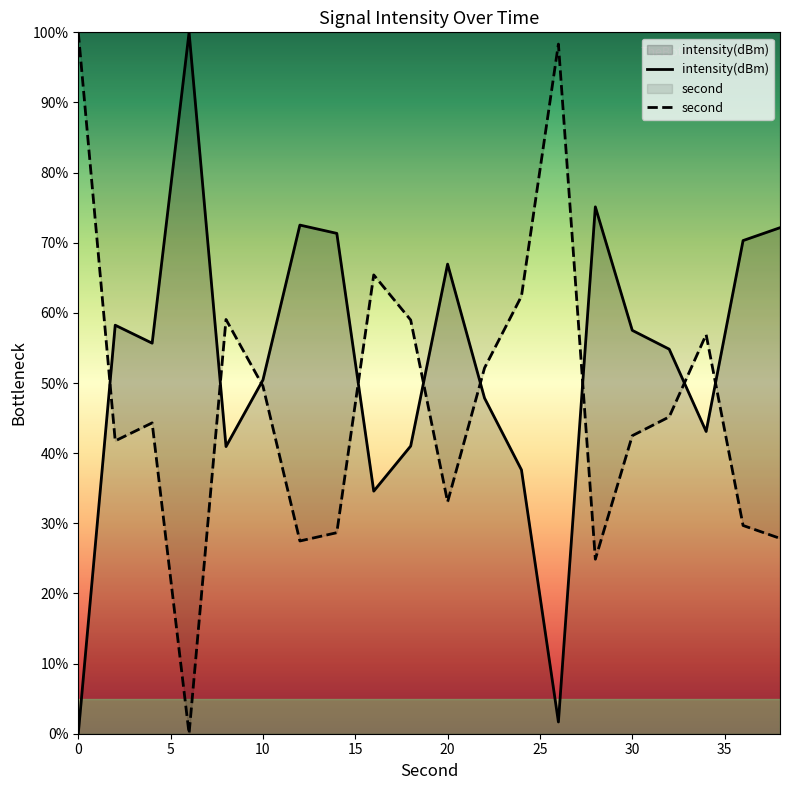

Which series has the largest total across all categories?

intensity(dBm)